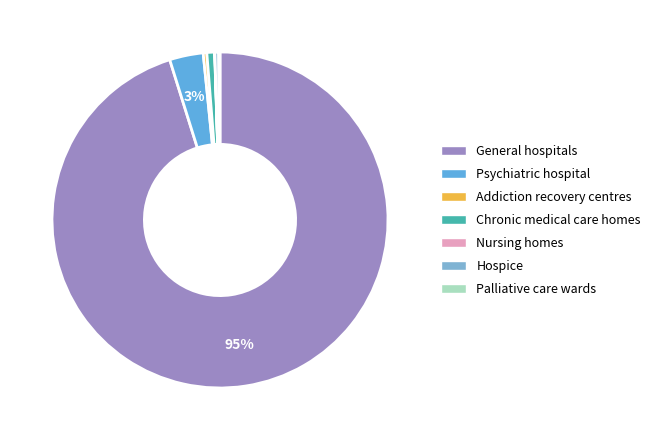

True or false: Chronic medical care homes accounts for 11% of the total.

False